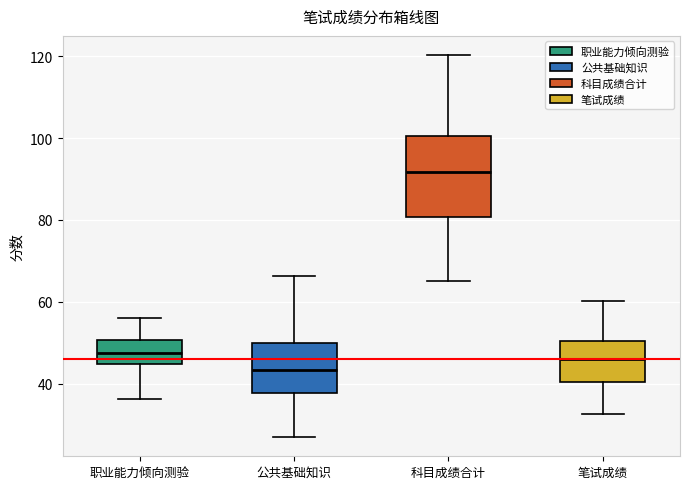

Which box is the tallest, from its lower edge to its upper edge?

科目成绩合计